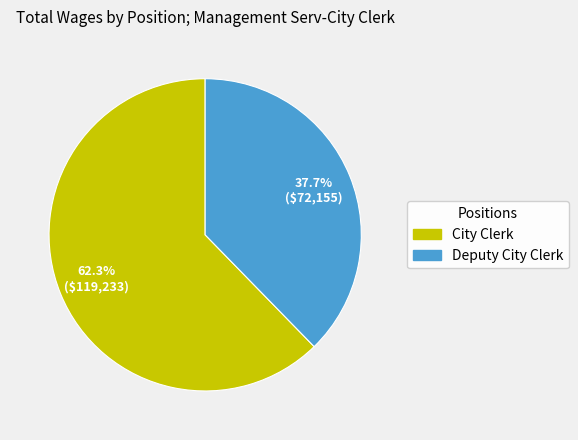

To the nearest percent, what portion does Deputy City Clerk represent?

38%